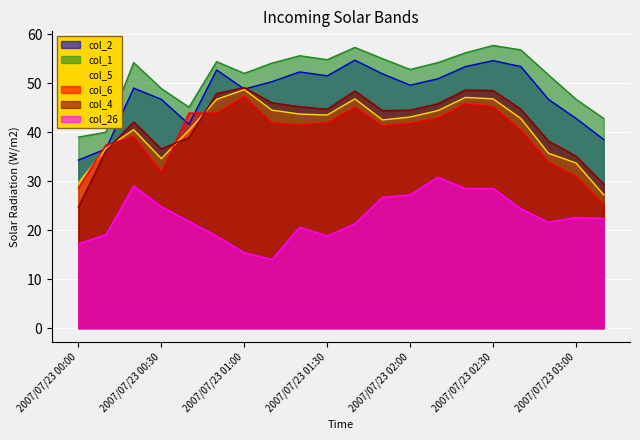

Is the value of col_4 at 2007/07/23 02:30 greater than the value of col_1 at 2007/07/23 02:40?

No